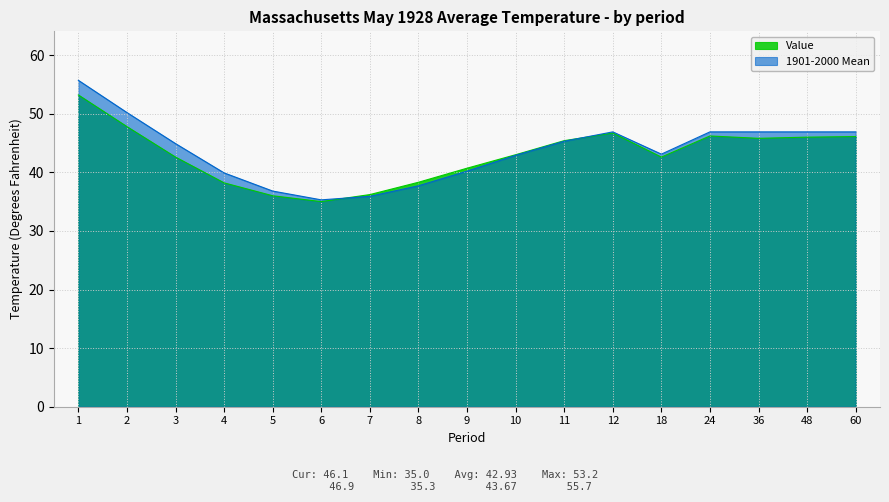

Which category has the lowest value in the Value series?

6